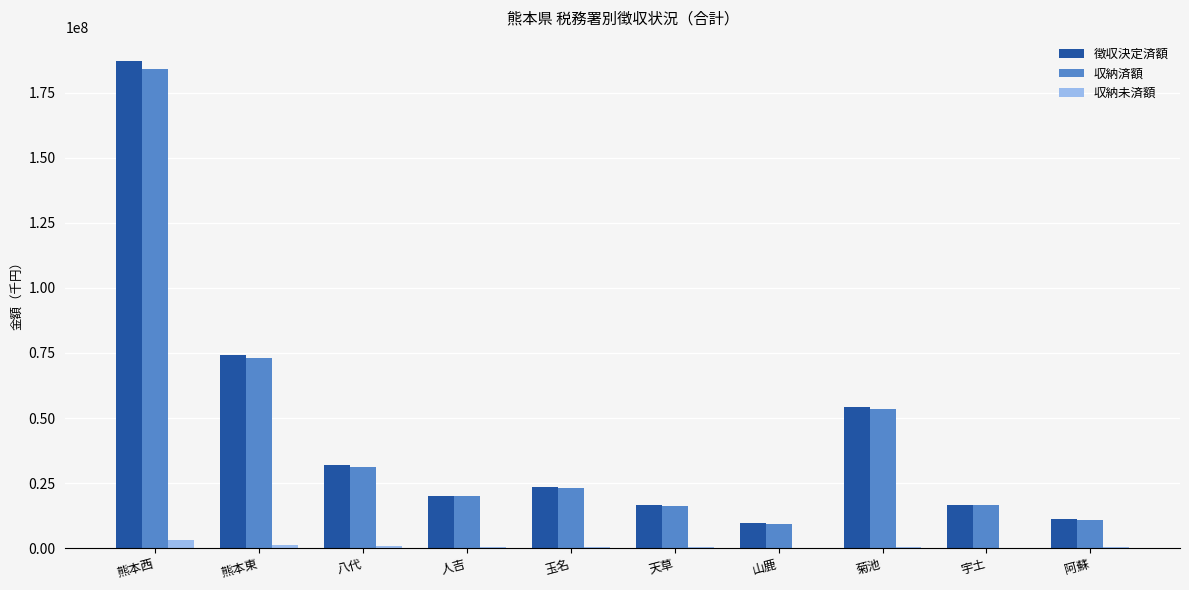

Does the chart contain stacked bars?

No